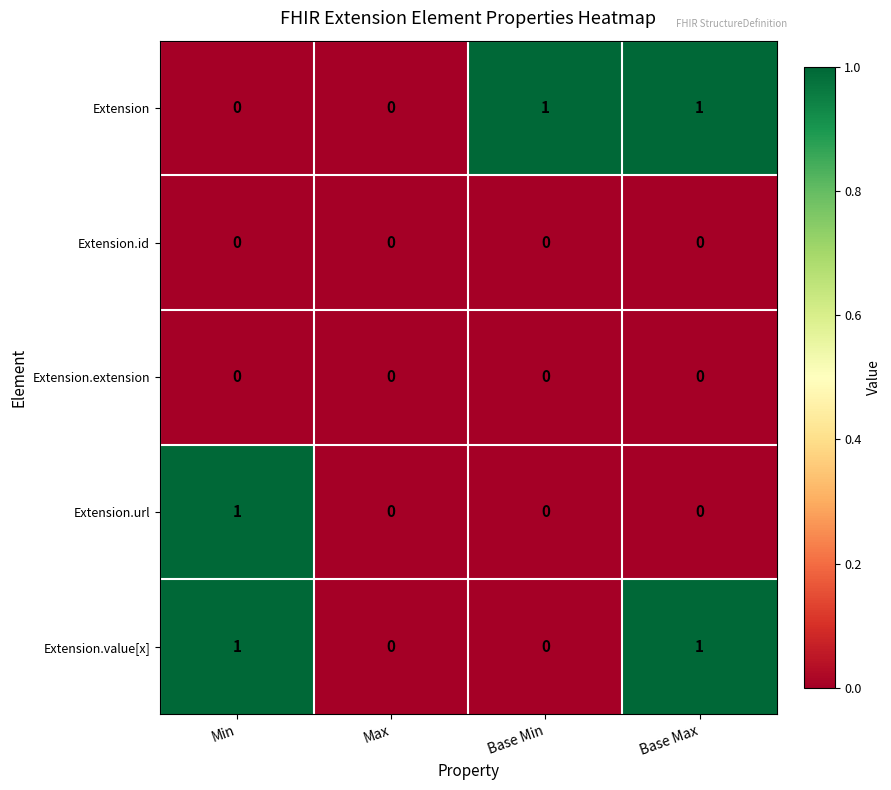

How many Extension.value[x] values are between 0 and 1?

4